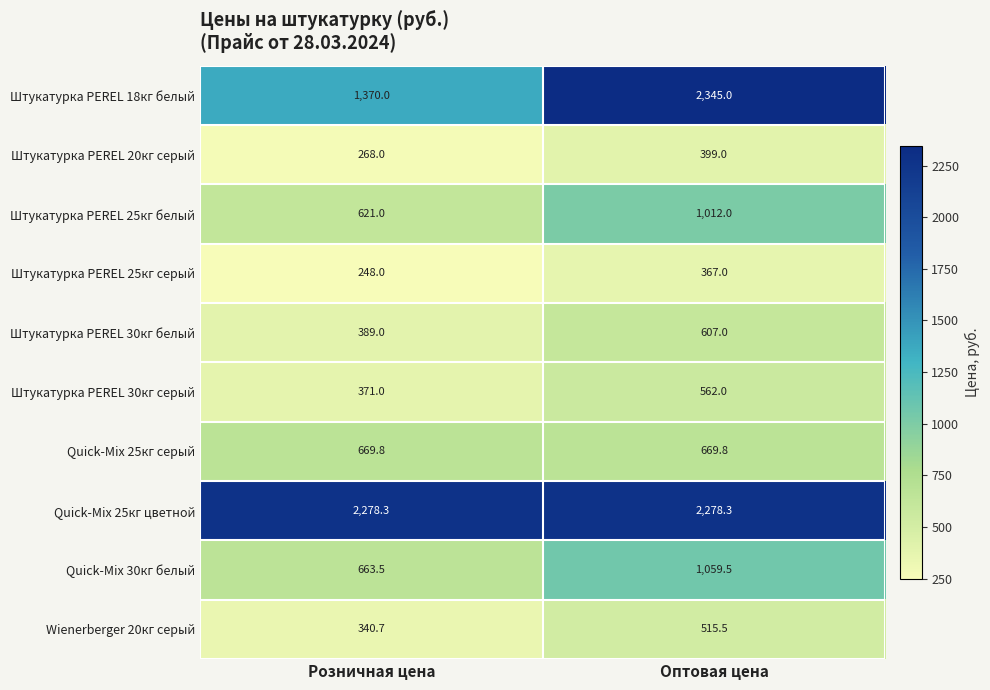

What is the minimum value shown in the chart?

248.0